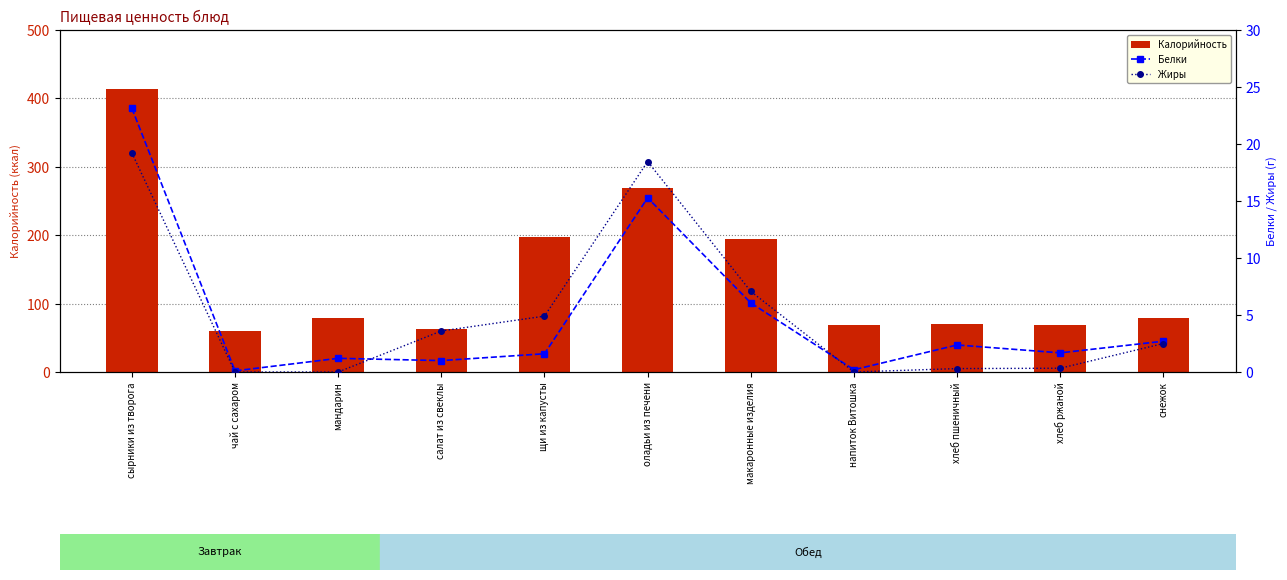

What position from the left is напиток Витошка?

8